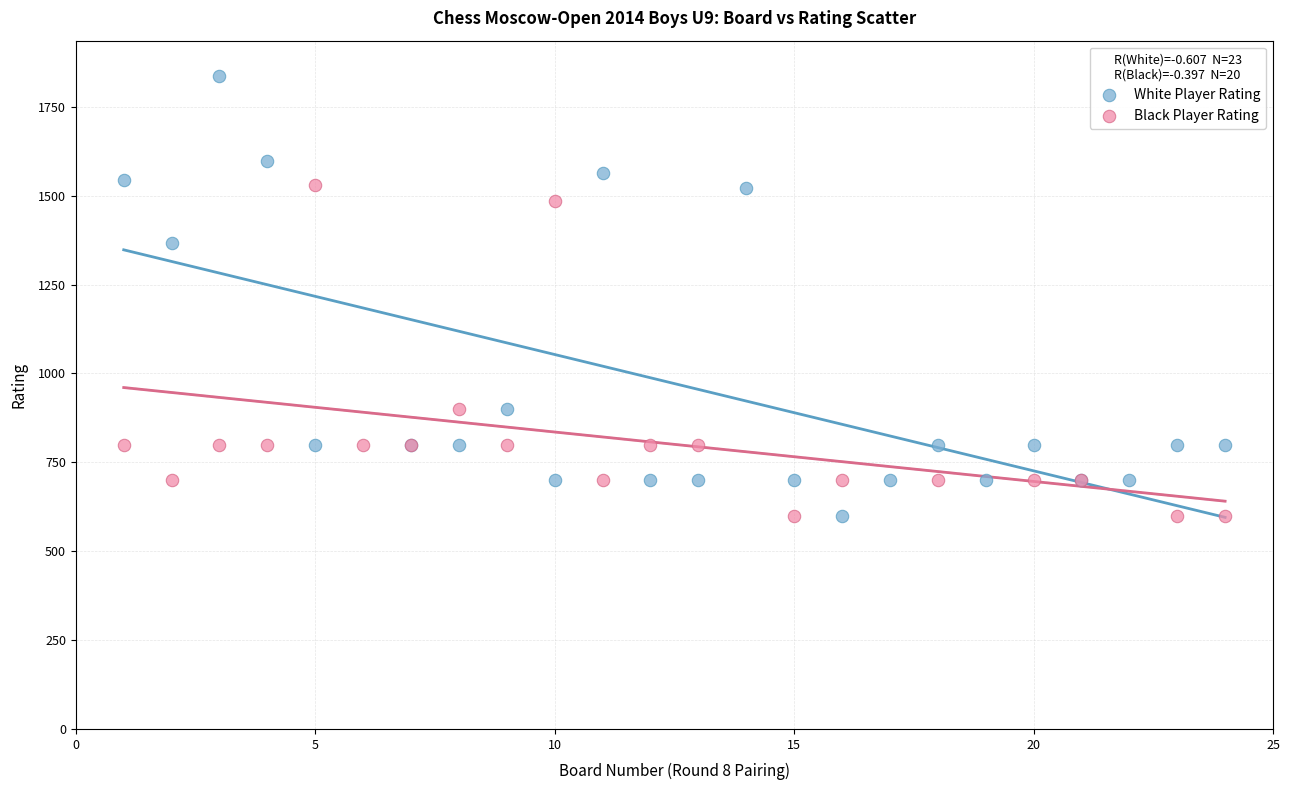

Which series has the largest Y range (max minus min)?

White Player Rating